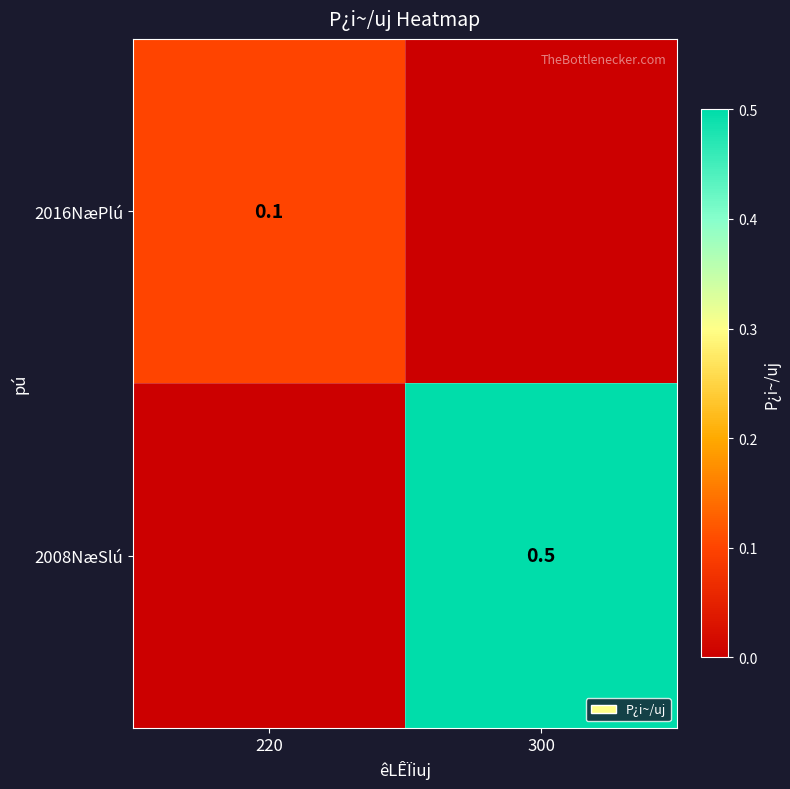

Is the value of 2016NæPlú at 220 greater than the value of 2008NæSlú at 300?

No